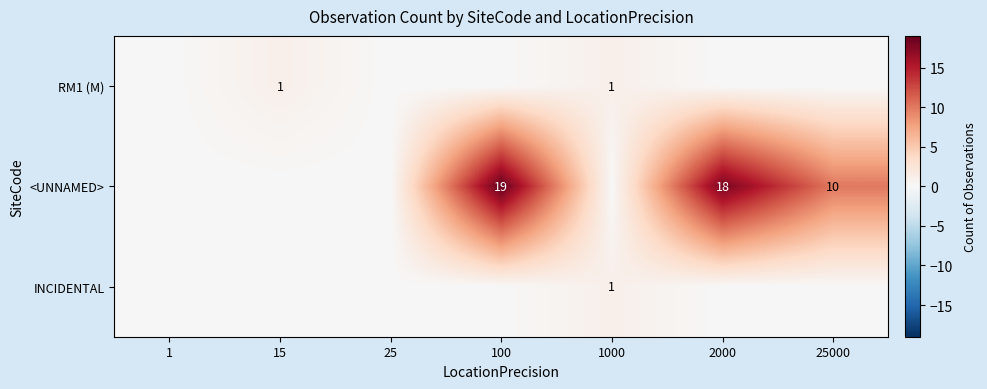

Is it true that <UNNAMED> equals 19 at 100?

True